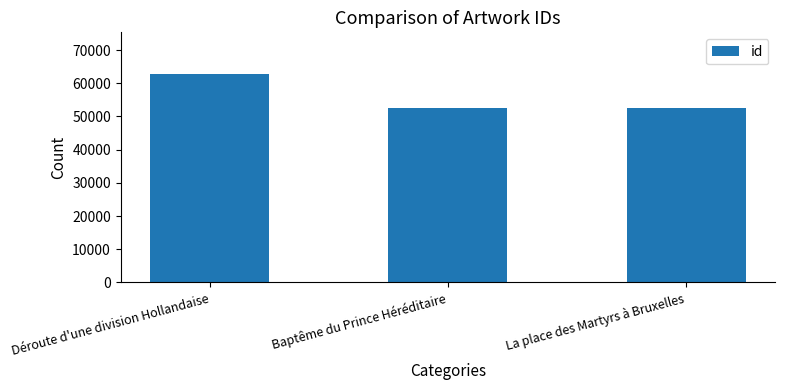

Between La place des Martyrs à Bruxelles and Déroute d'une division Hollandaise, which is larger?

Déroute d'une division Hollandaise